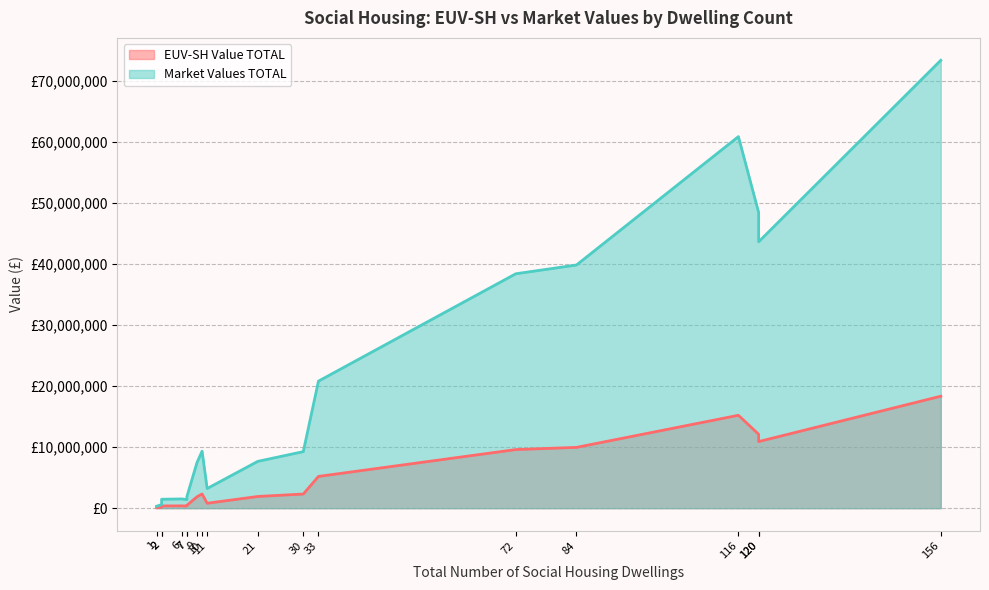

Where is the first local minimum for EUV-SH Value TOTAL?

2